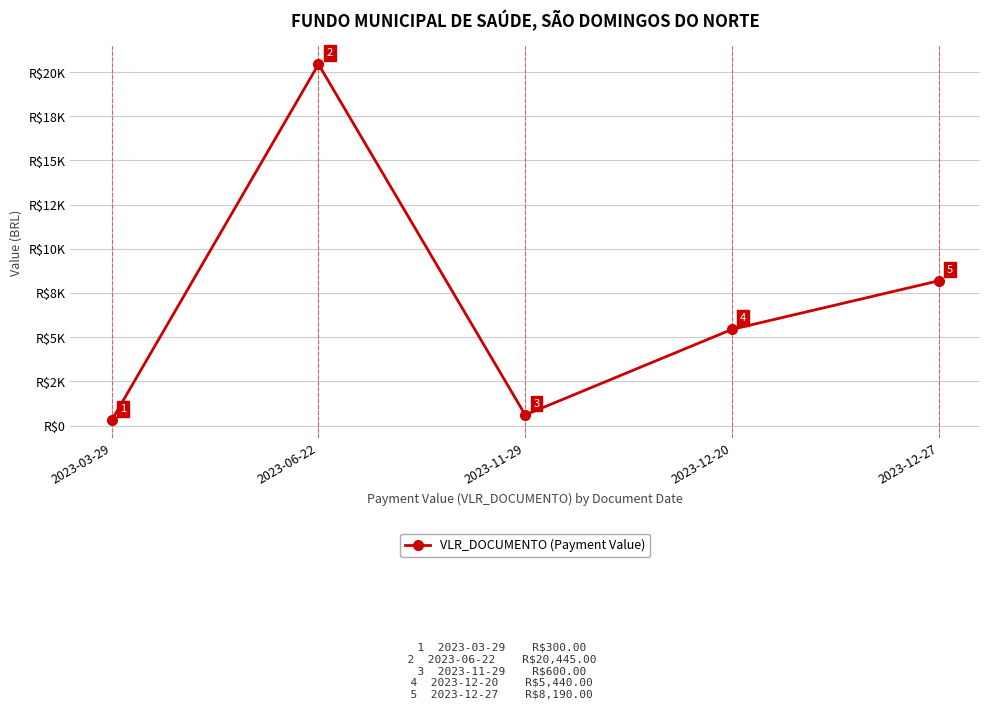

Reading left to right, what are all the values shown in this chart?

2023-03-29=300	2023-06-22=20445	2023-11-29=600	2023-12-20=5440	2023-12-27=8190